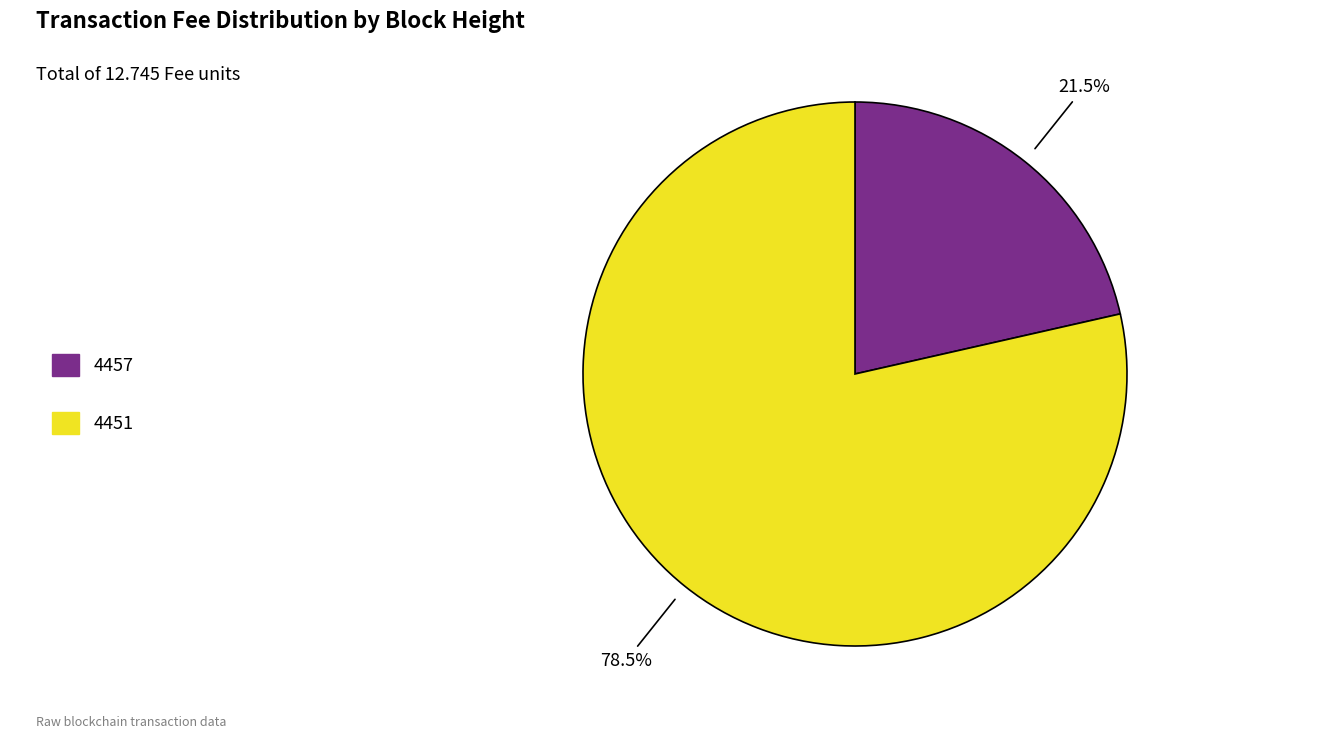

Which category has the biggest portion of the pie?

4451